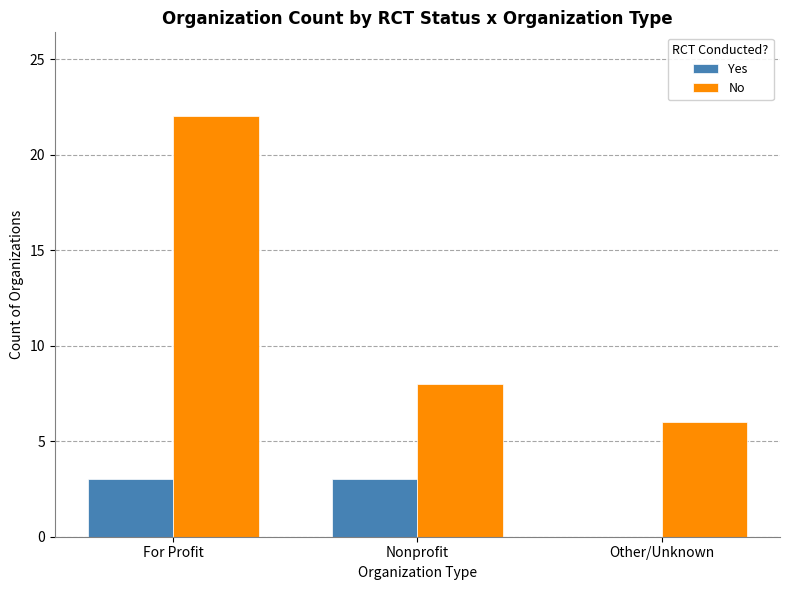

True or false: Yes has a value of 0 at Other/Unknown.

True